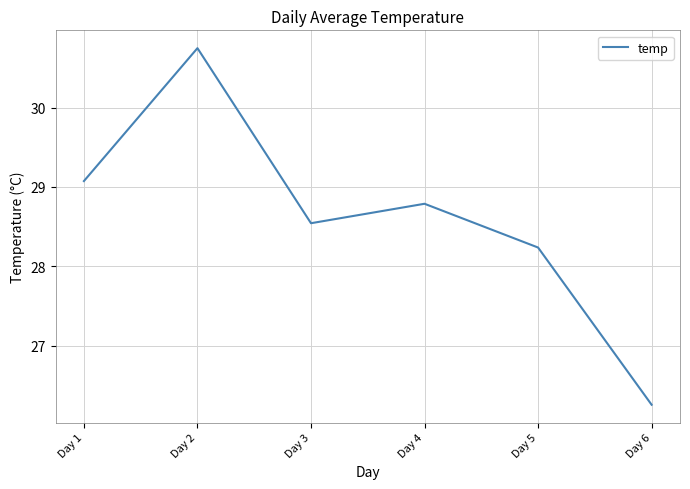

True or false: the data has more than 0 interior local peaks.

True